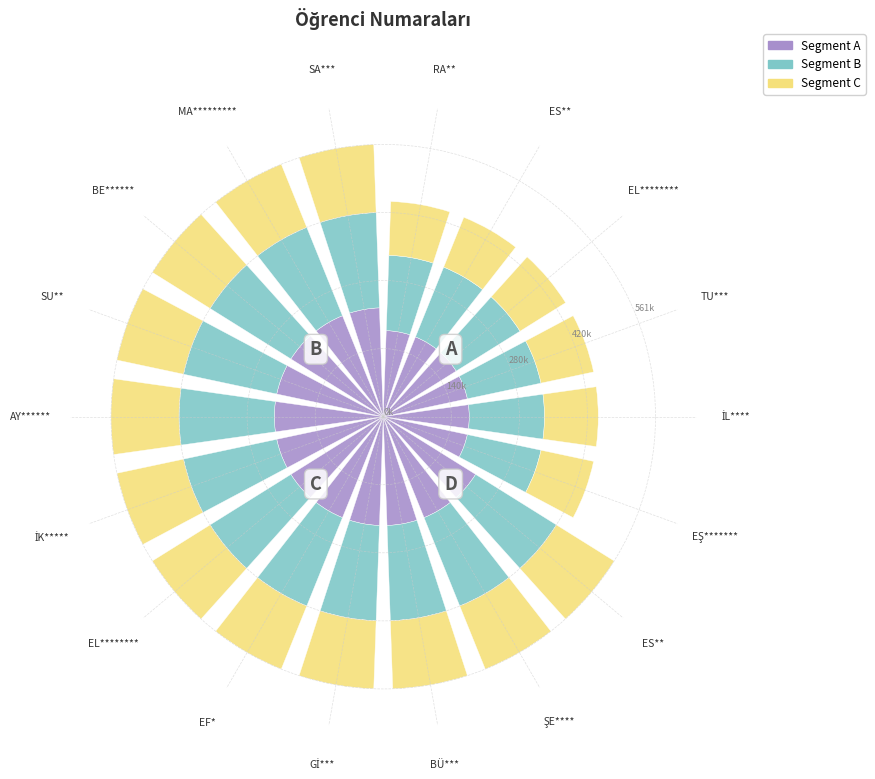

Rank the series by their maximum value, from highest to lowest.

Segment A, Segment B, Segment C